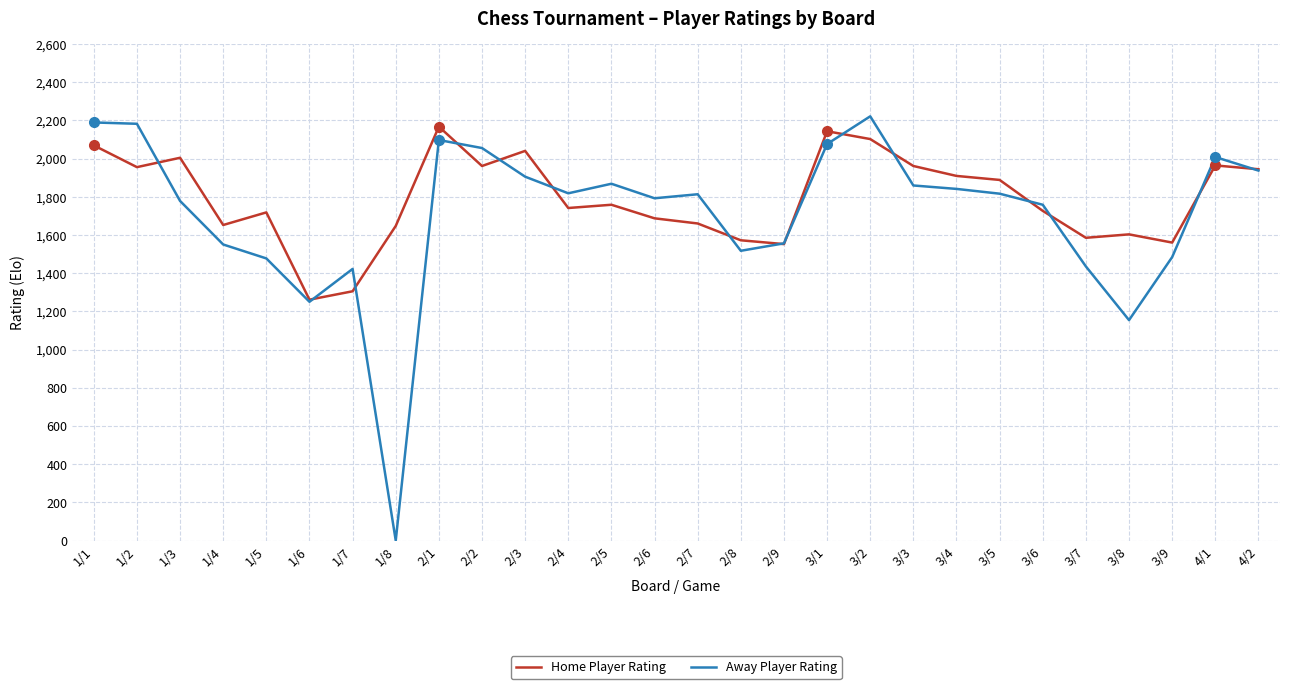

At which category does the chart reach its peak across all series?

3/2